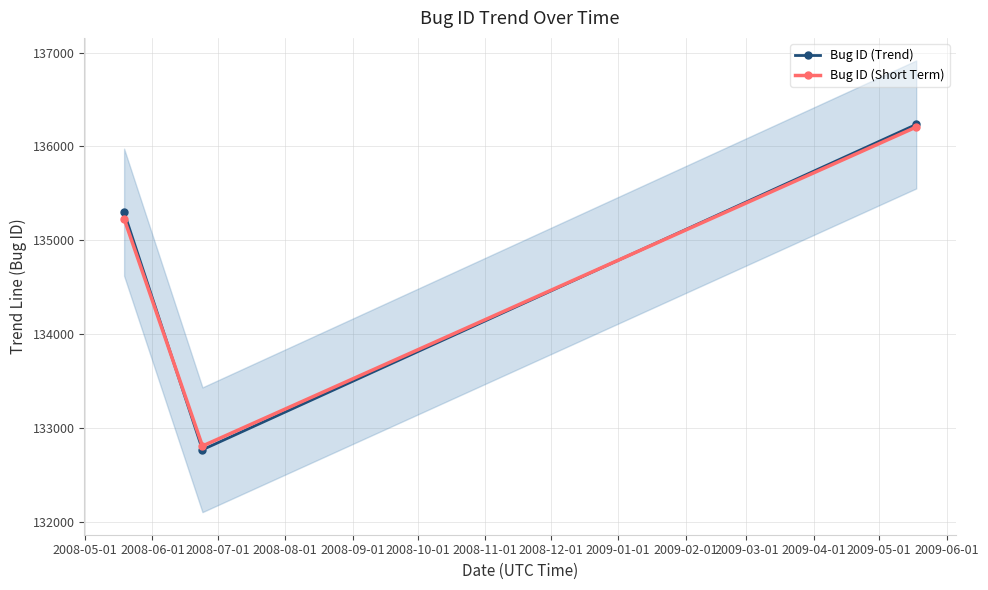

Does the chart display data point markers on the line(s)?

Yes